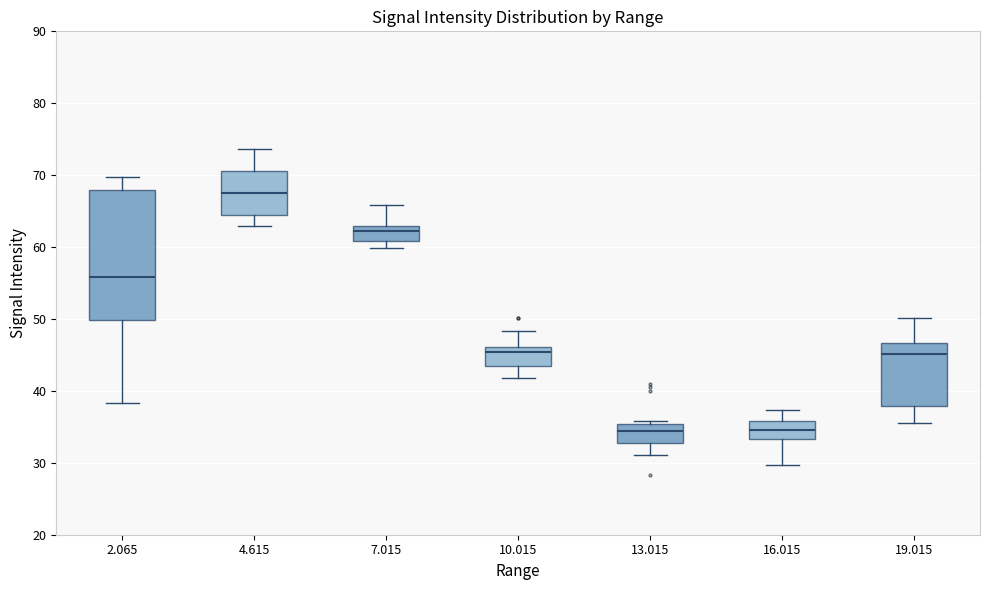

Which box has the highest median line?

4.615